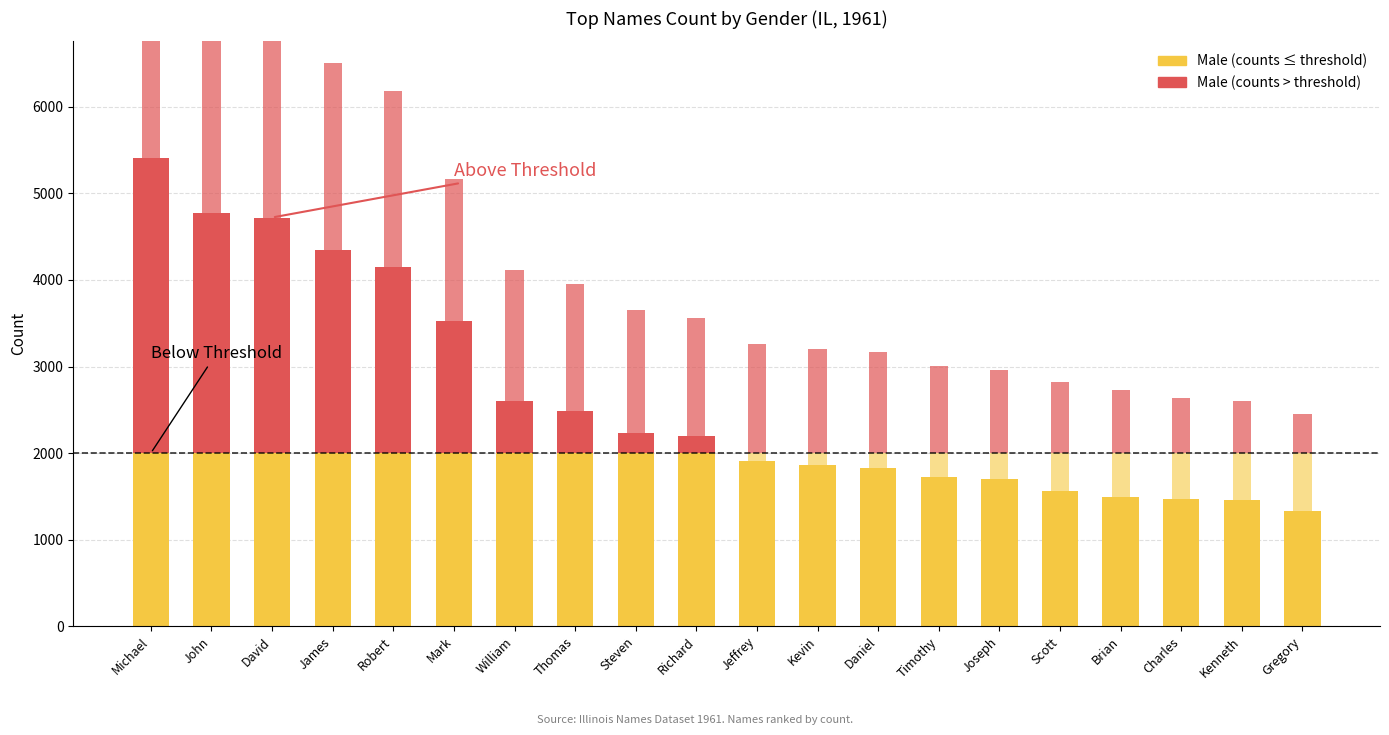

How many bars are there in total?

40